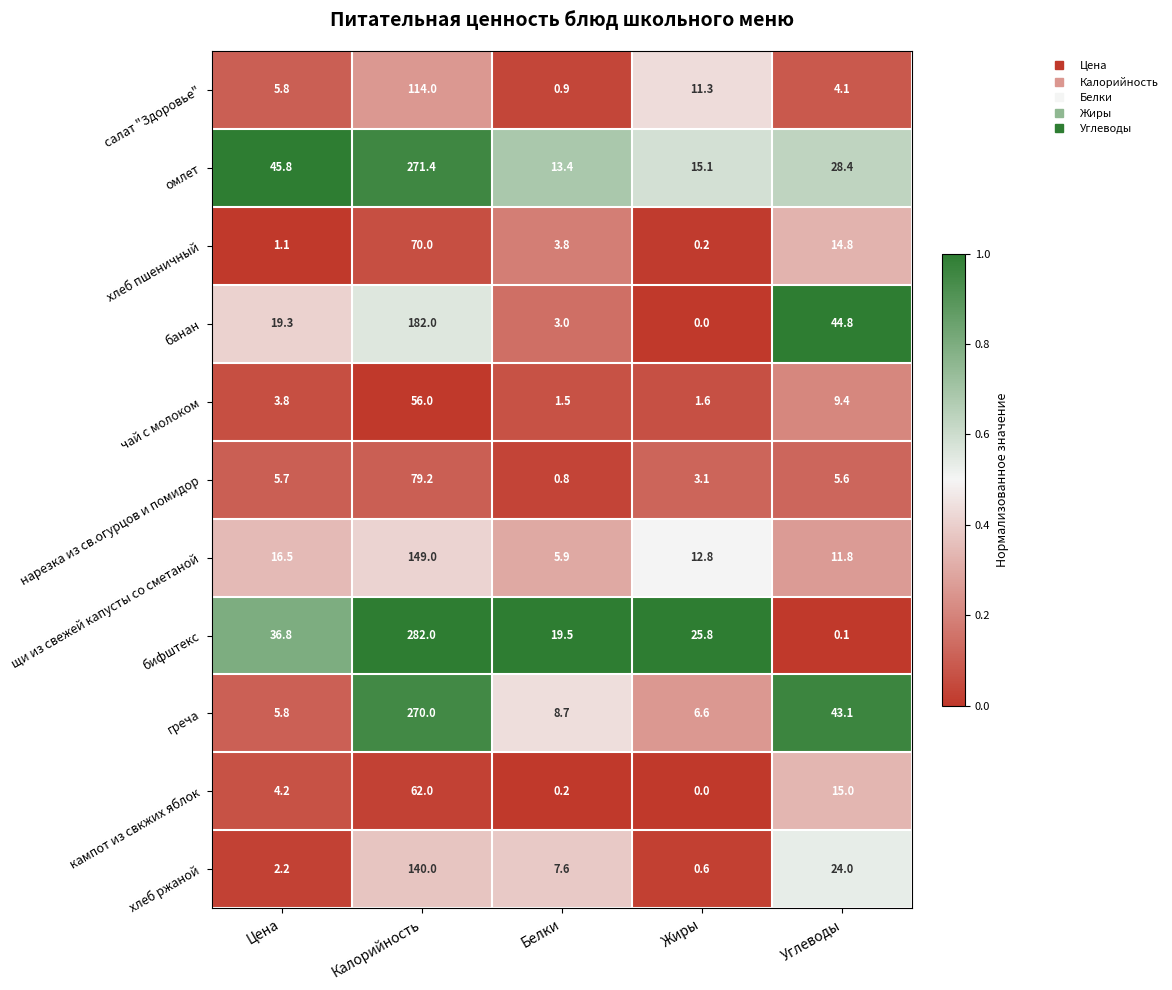

Rank the series by their maximum value, from lowest to highest.

чай с молоком, кампот из свкжих яблок, хлеб пшеничный, нарезка из св.огурцов и помидор, салат "Здоровье", хлеб ржаной, щи из свежей капусты со сметаной, банан, греча, омлет, бифштекс